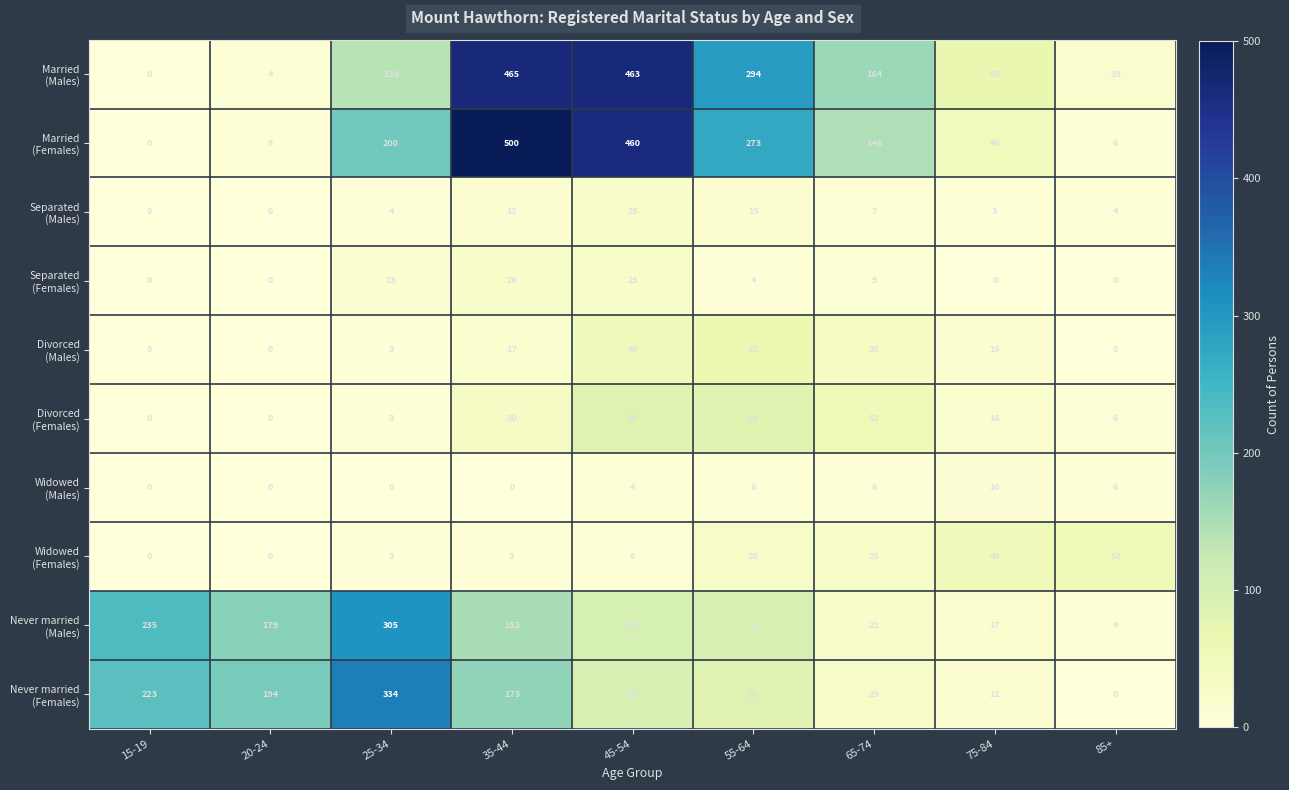

What is the difference between the highest and lowest values at 65-74?

158